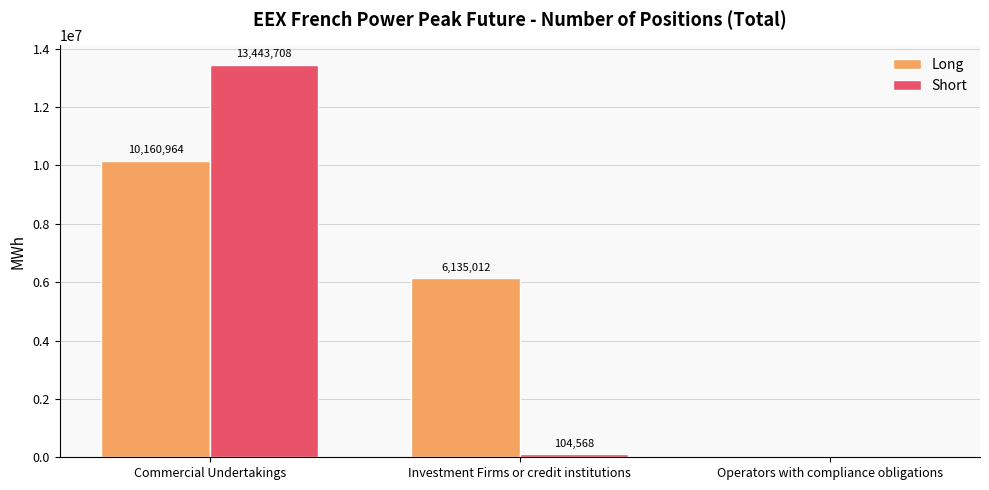

Count the number of categories in the chart.

3